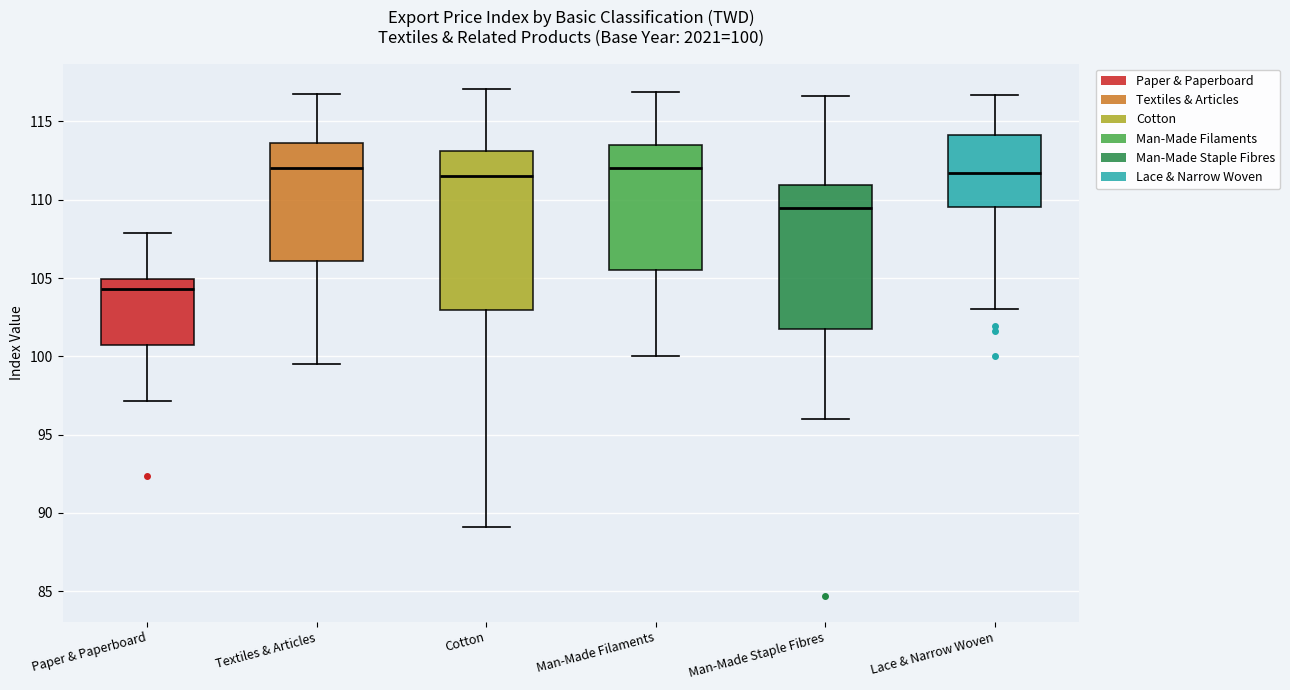

Which box's median line is the lowest?

Paper & Paperboard